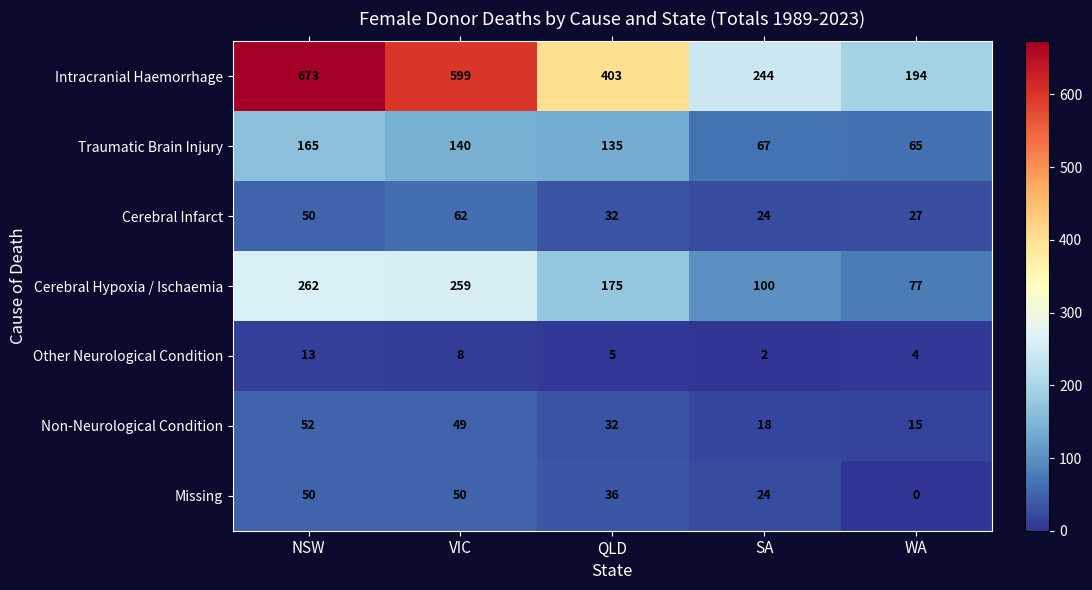

What is the difference between the Cerebral Hypoxia / Ischaemia values at QLD and VIC?

84